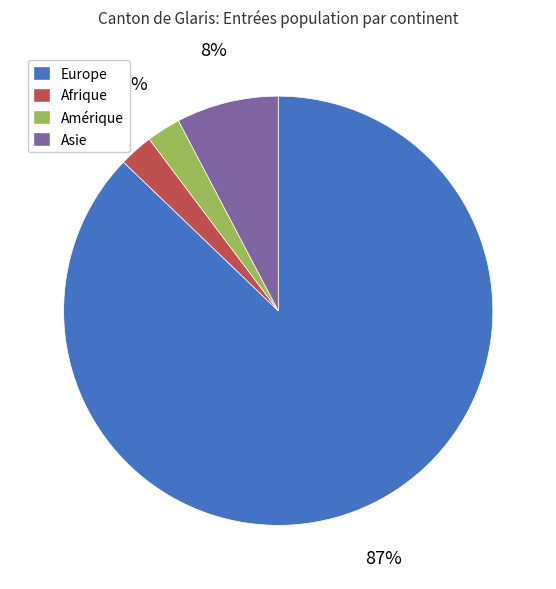

To the nearest percent, what percentage of the pie is Afrique?

3%